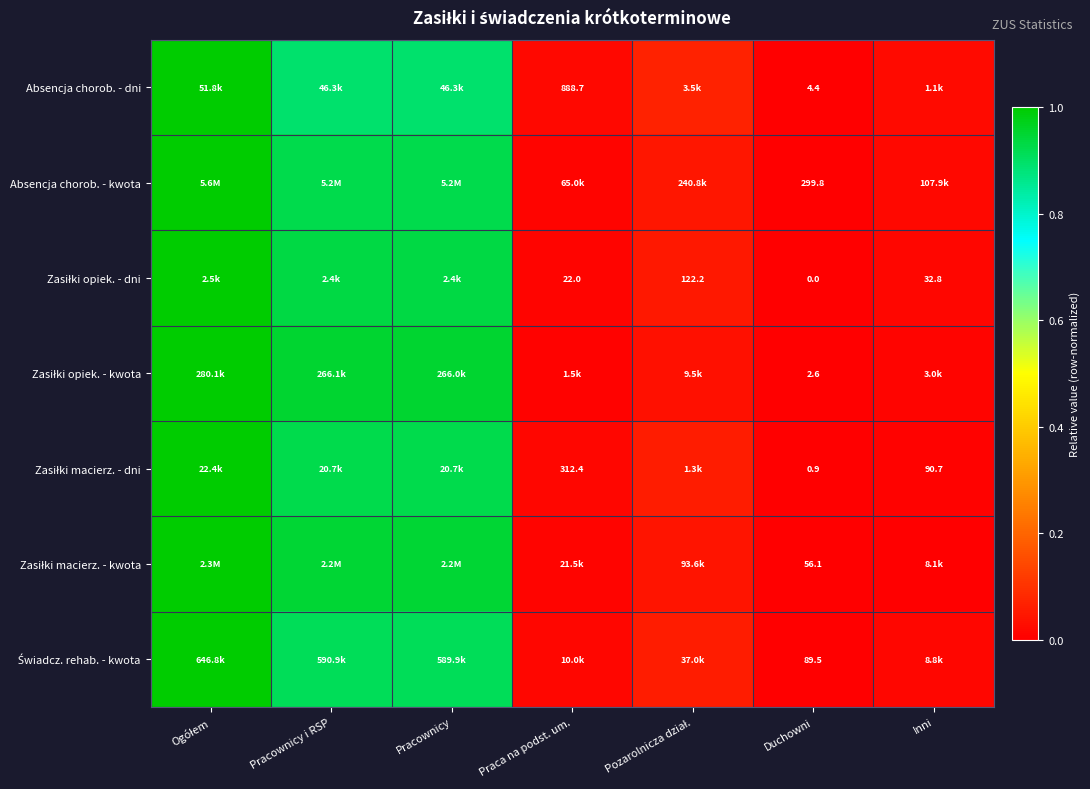

How many data points does each series have?

7